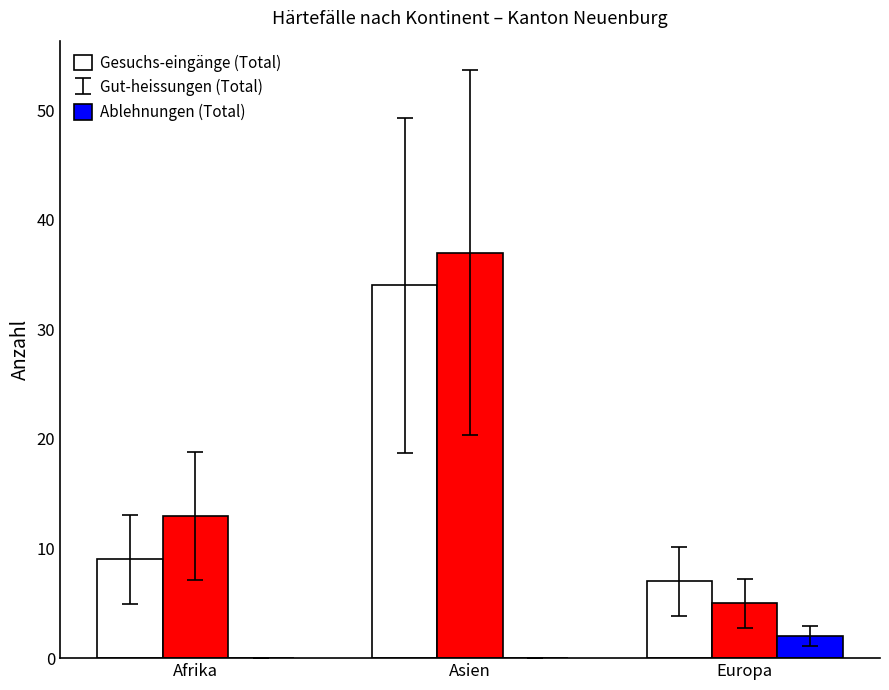

Which series changed the most between Afrika and Europa?

Gut-heissungen (Total)